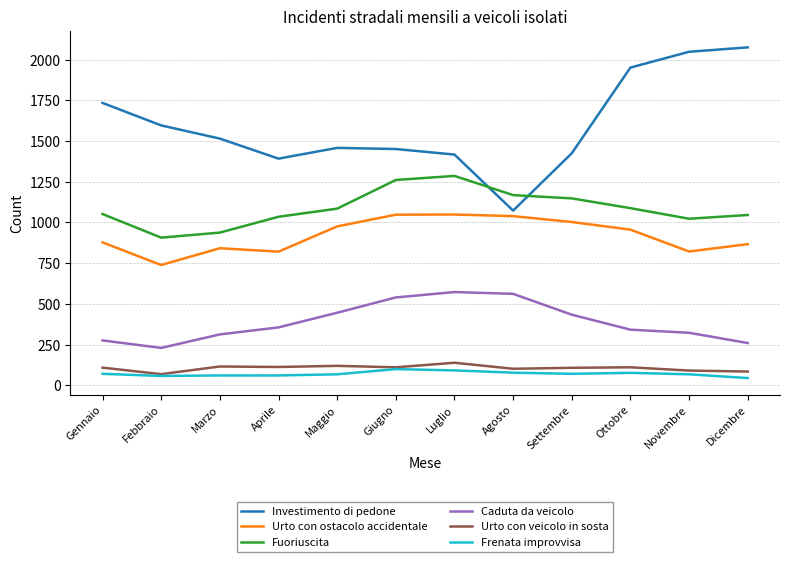

List the series in order of their peak value, highest first.

Investimento di pedone, Fuoriuscita, Urto con ostacolo accidentale, Caduta da veicolo, Urto con veicolo in sosta, Frenata improvvisa